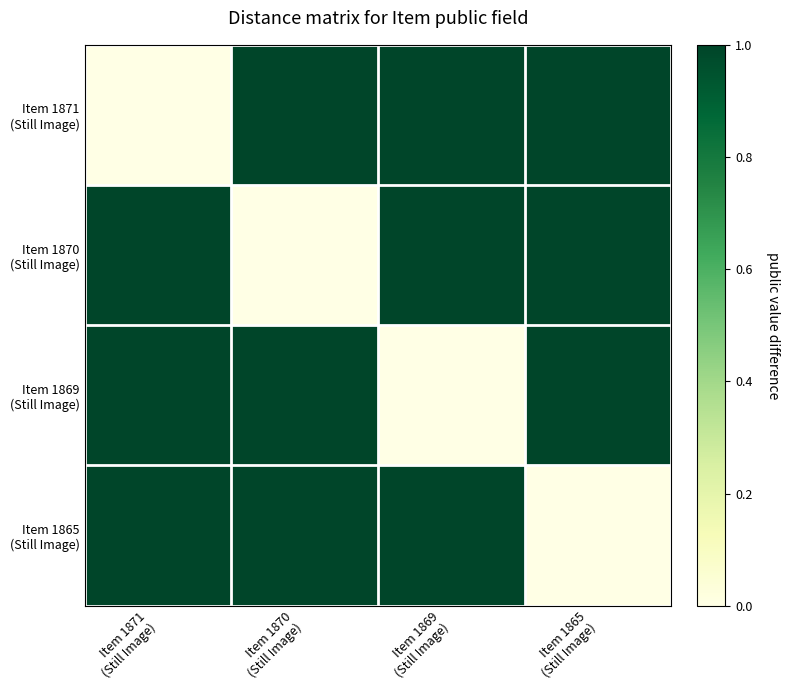

Which has a higher value, Item 1871
(Still Image) or Item 1870
(Still Image)?

Item 1870
(Still Image)